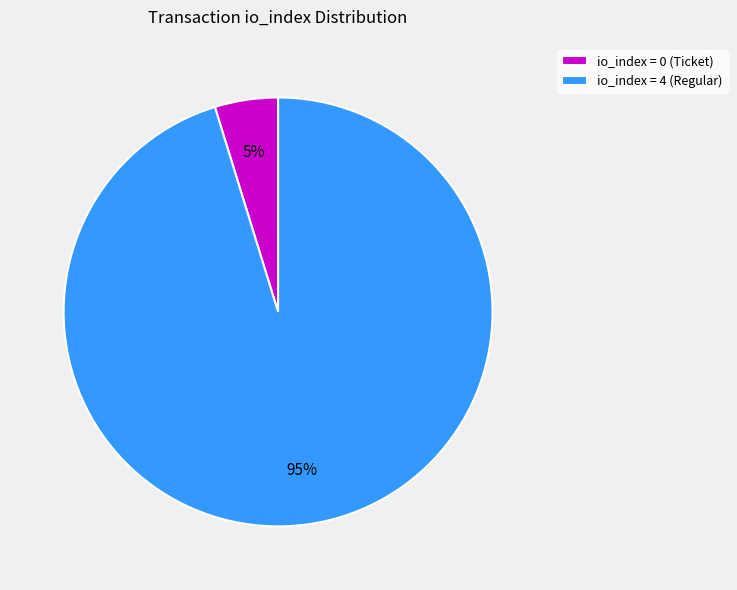

How many slices are in this pie chart?

2